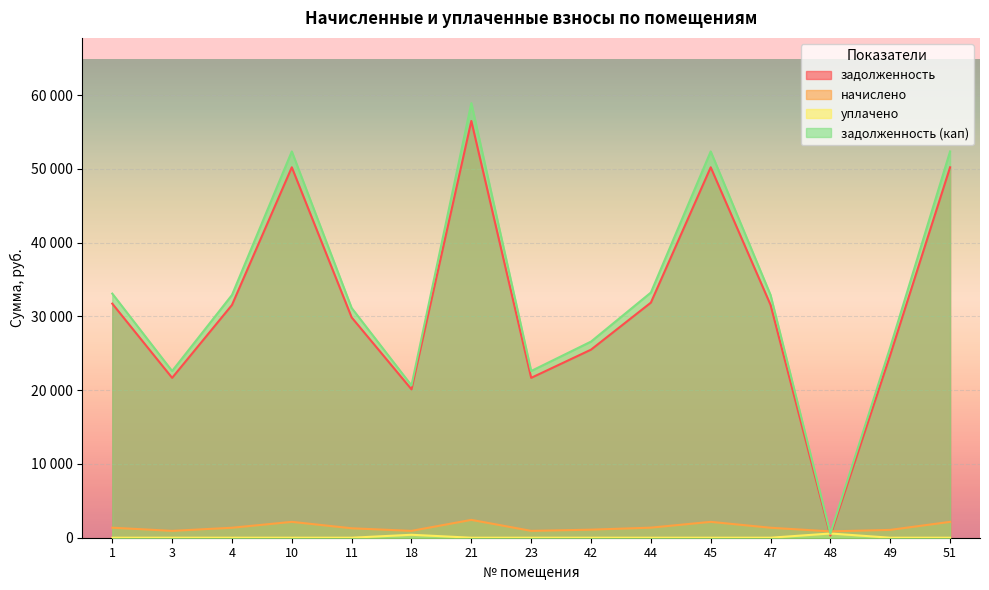

Is the value of уплачено at 4 greater than the value of задолженность at 10?

No